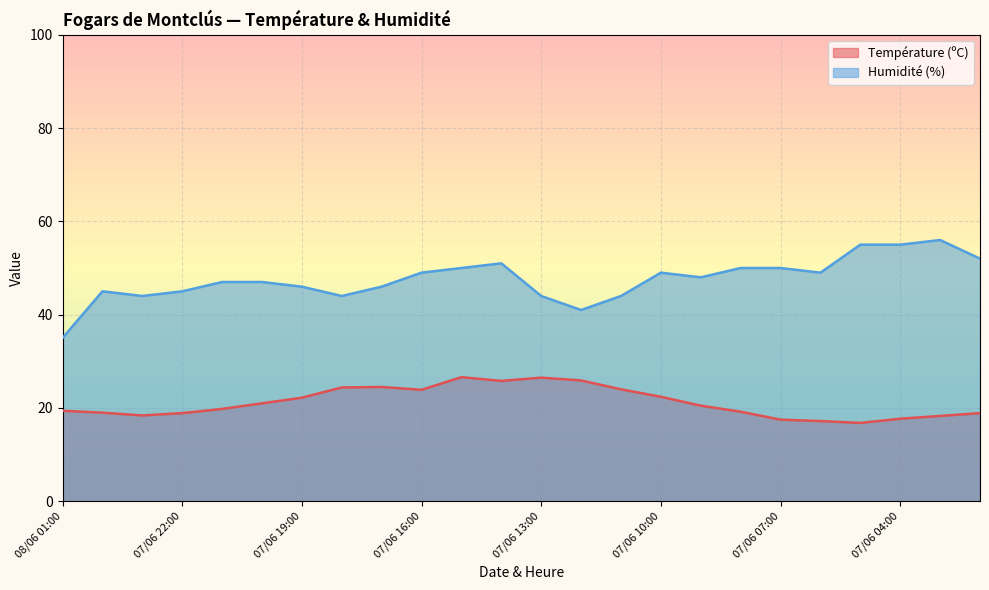

Between 07/06 20:00 and 07/06 04:00, which series saw the biggest shift?

Humidité (%)